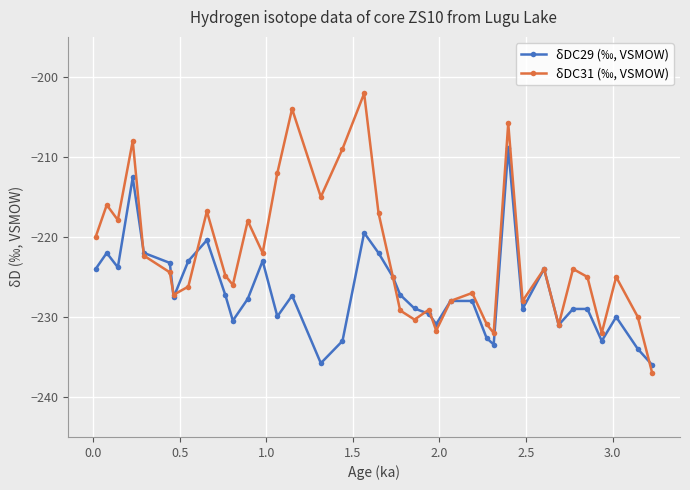

What is the value of the δDC29 (‰, VSMOW) point at the 27th from the left?

-232.6